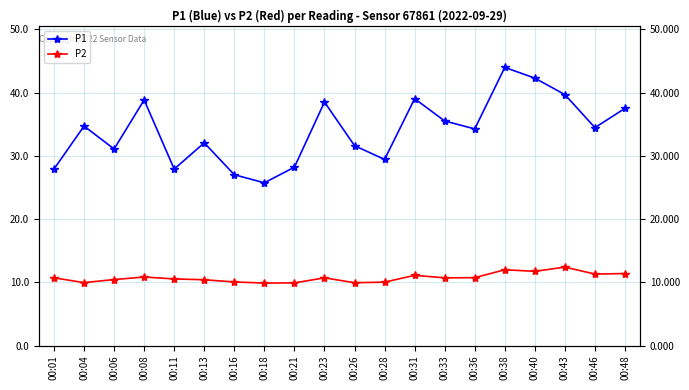

Is it true that P1 equals 17.7 at 00:21?

False